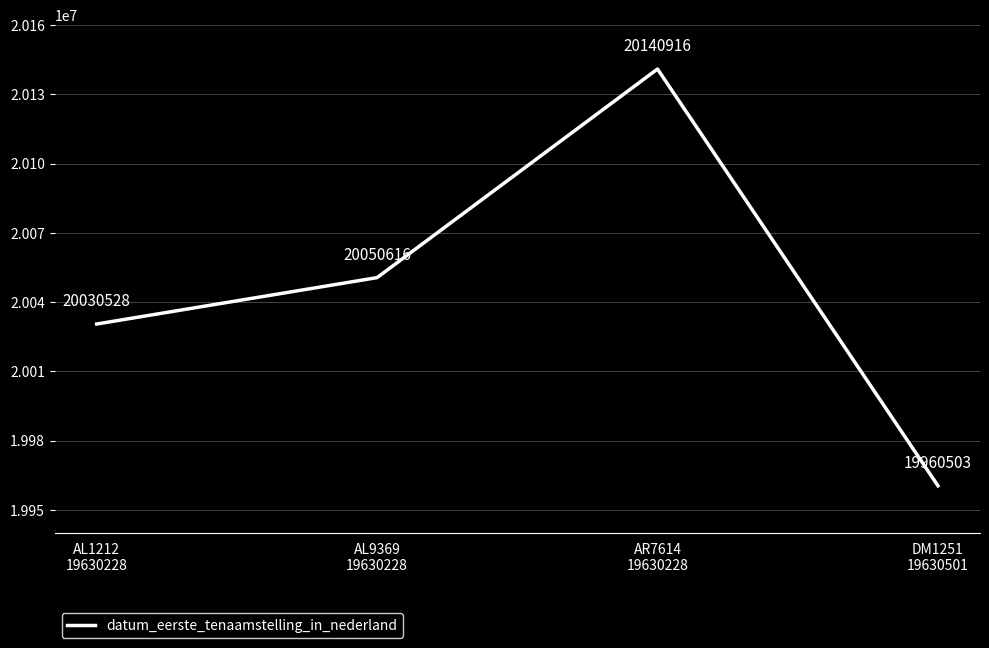

Which category has the highest value across all series?

AR7614
19630228